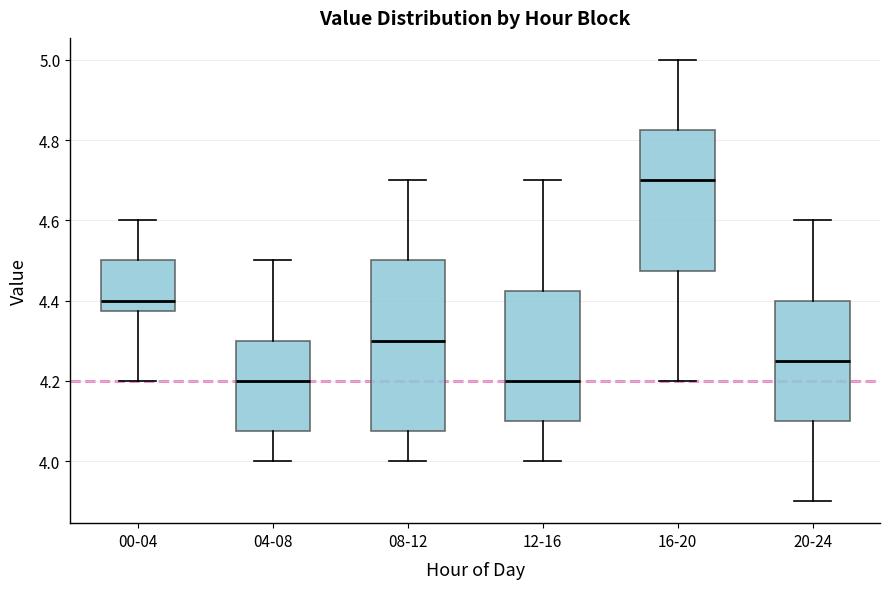

Reading left to right, transcribe this box plot: for each box, give where its median line is, the range the box spans, and where its two whiskers end, as read against the y-axis. The values are not printed on the chart, so give them approximately, as read against the axis.

00-04: median 4.40, box 4.38 to 4.50, whiskers 4.20 to 4.60
04-08: median 4.20, box 4.08 to 4.30, whiskers 4.00 to 4.50
08-12: median 4.30, box 4.08 to 4.50, whiskers 4.00 to 4.70
12-16: median 4.20, box 4.10 to 4.42, whiskers 4.00 to 4.70
16-20: median 4.70, box 4.48 to 4.82, whiskers 4.20 to 5.00
20-24: median 4.26, box 4.10 to 4.40, whiskers 3.90 to 4.60